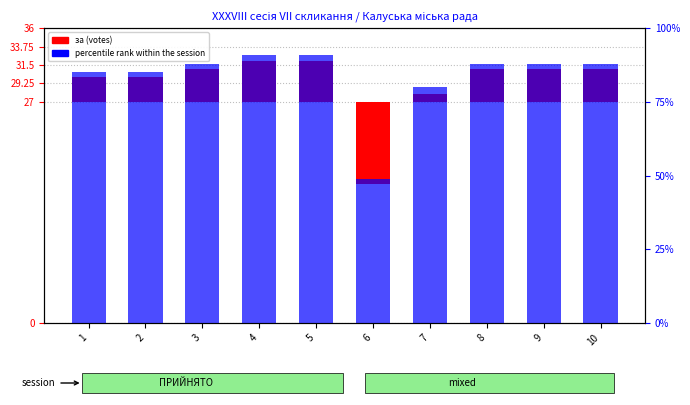

What is the sum of all percentile rank within the session values?

833